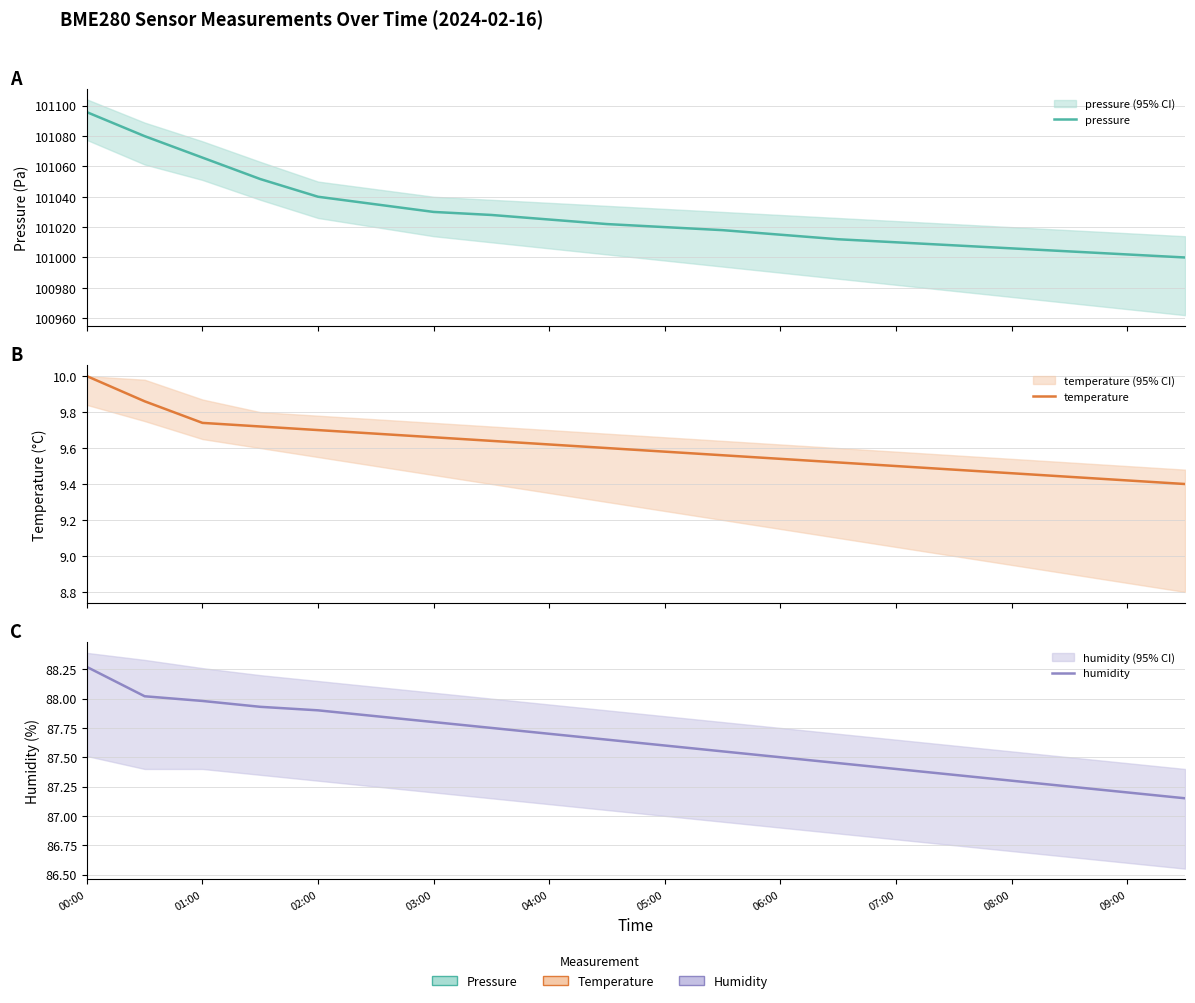

Reading left to right, what are all the values shown in this chart?

pressure: 101095.7	101079.9	101065.8	101051.7	101040.0	101035.0	101030.0	101028.0	101025.0	101022.0	101020.0	101018.0	101015.0	101012.0	101010.0	101008.0	101006.0	101004.0	101002.0	101000.0
temperature: 10.0	9.9	9.7	9.7	9.7	9.7	9.7	9.6	9.6	9.6	9.6	9.6	9.5	9.5	9.5	9.5	9.5	9.4	9.4	9.4
humidity: 88.3	88.0	88.0	87.9	87.9	87.8	87.8	87.8	87.7	87.7	87.6	87.5	87.5	87.5	87.4	87.3	87.3	87.2	87.2	87.2